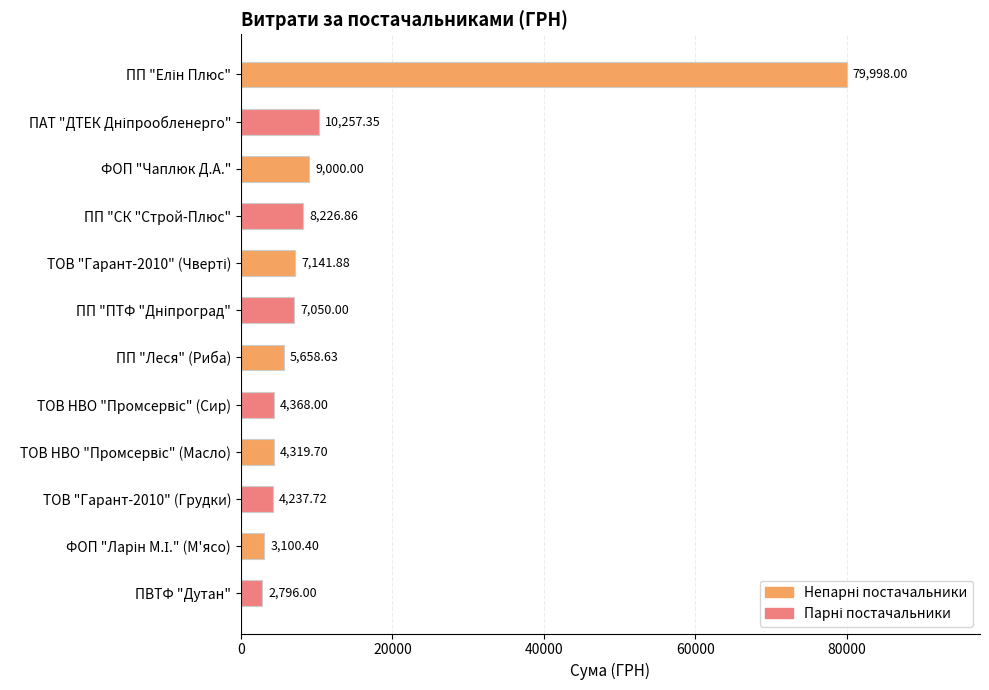

Does the chart contain stacked bars?

No